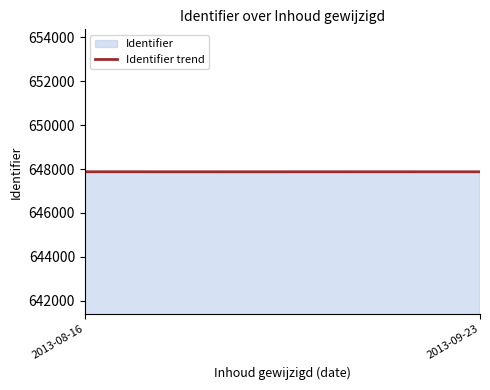

What is the maximum value shown in the chart?

647875